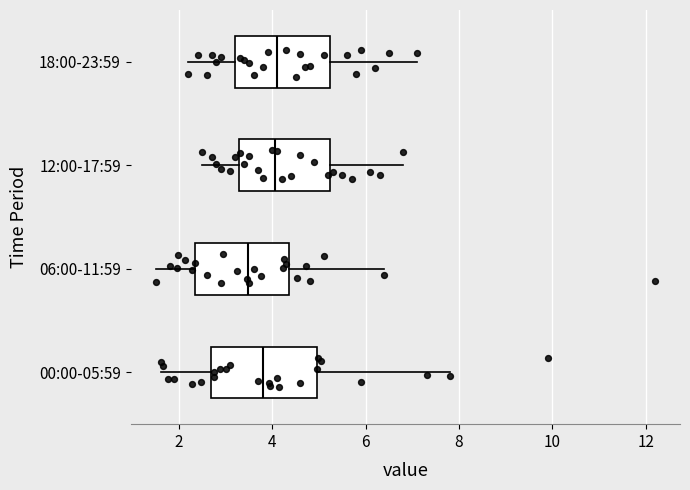

Reading bottom to top, transcribe this box plot: for each box, give where its median line is, the range the box spans, and where its two whiskers end, as read against the x-axis. The values are not printed on the chart, so give them approximately, as read against the axis.

00:00-05:59: median 3.8, box 2.6 to 5.0, whiskers 1.6 to 7.8
06:00-11:59: median 3.4, box 2.4 to 4.4, whiskers 1.6 to 6.4
12:00-17:59: median 4.0, box 3.2 to 5.2, whiskers 2.6 to 6.8
18:00-23:59: median 4.2, box 3.2 to 5.2, whiskers 2.2 to 7.2